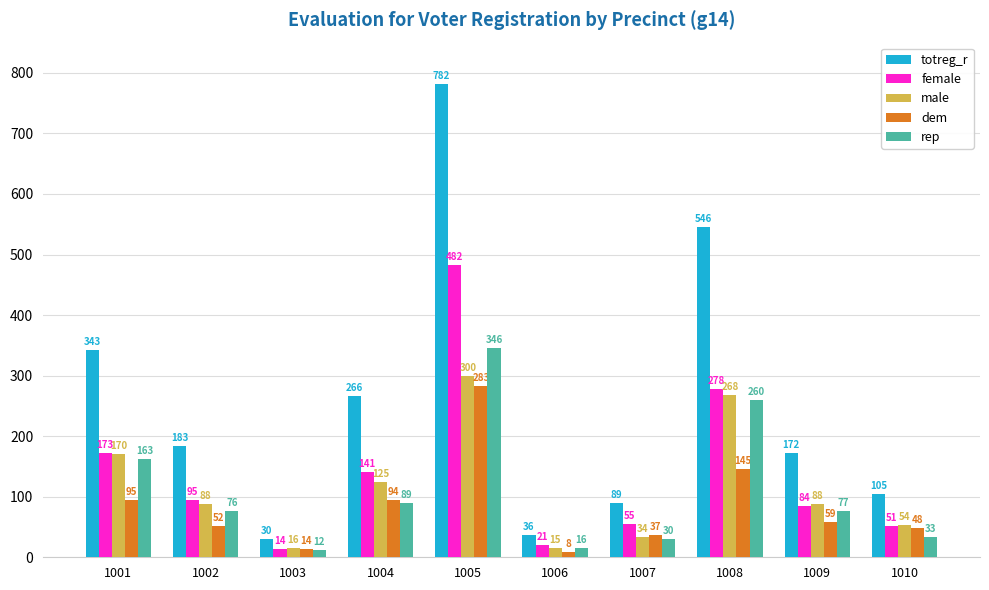

What is the spread (max minus min) of values at 1010?

72